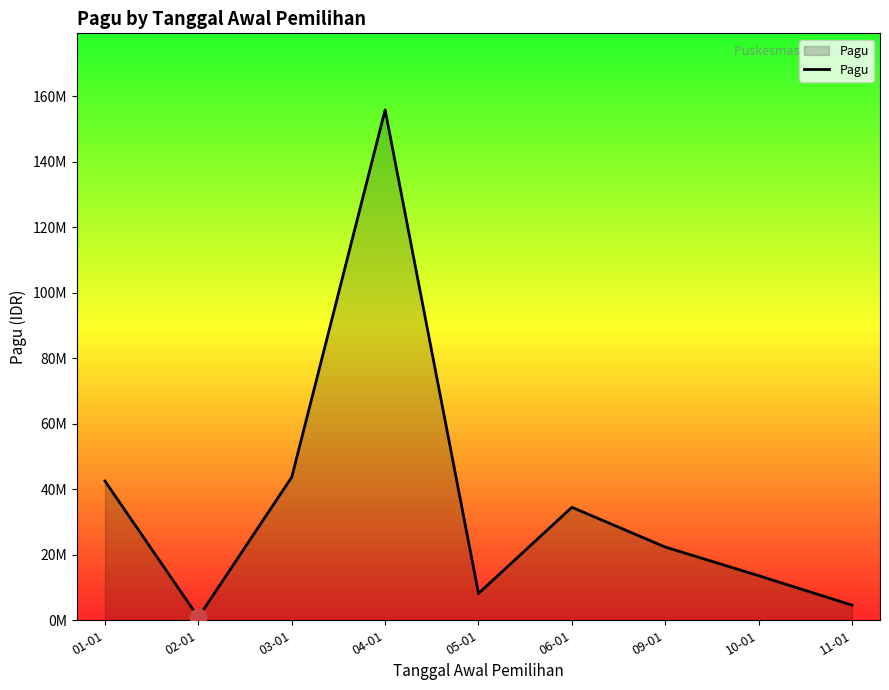

What is the label of the 4th point from the left?

04-01